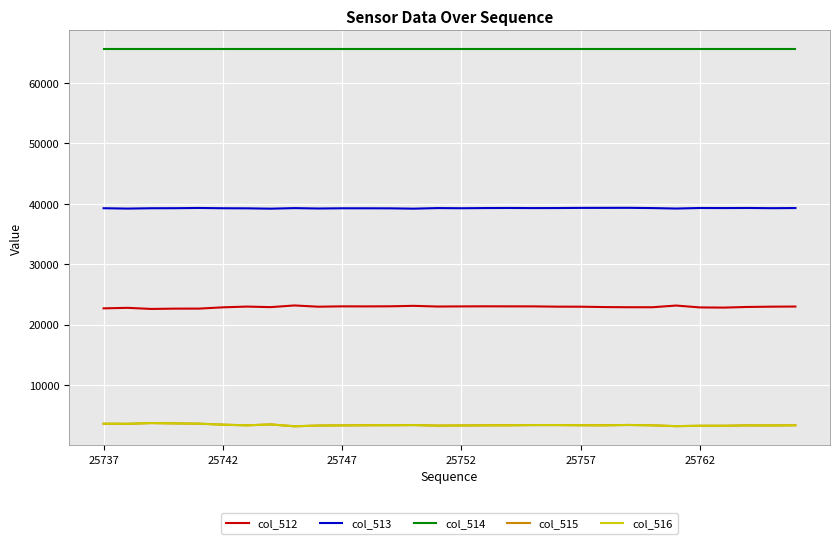

True or false: col_513 and col_515 cross at least once.

False